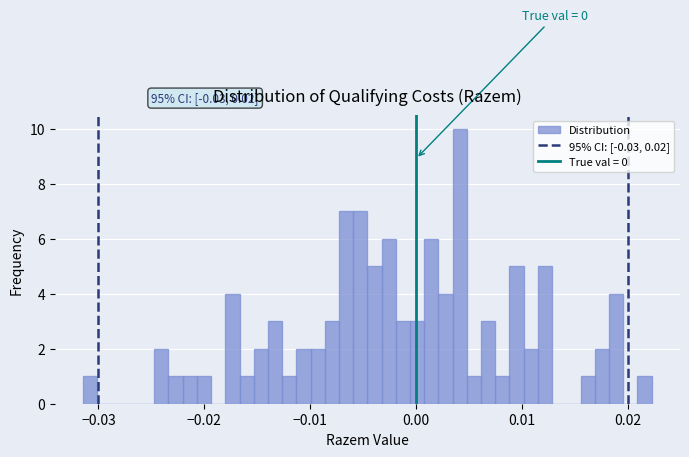

Around what value on the x-axis is the tallest bar? Give the approximate position of its centre, as read against the axis.

0.004